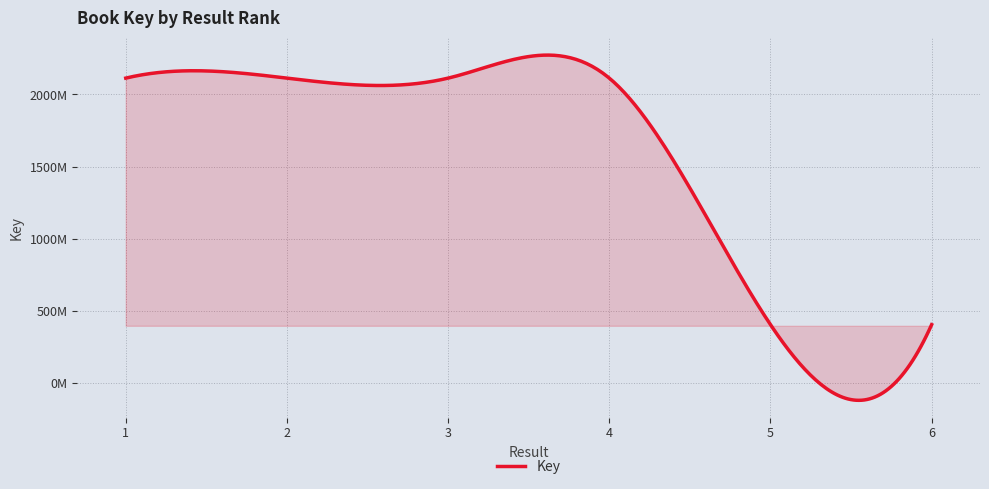

Is this an area chart (filled region under the line)?

Yes